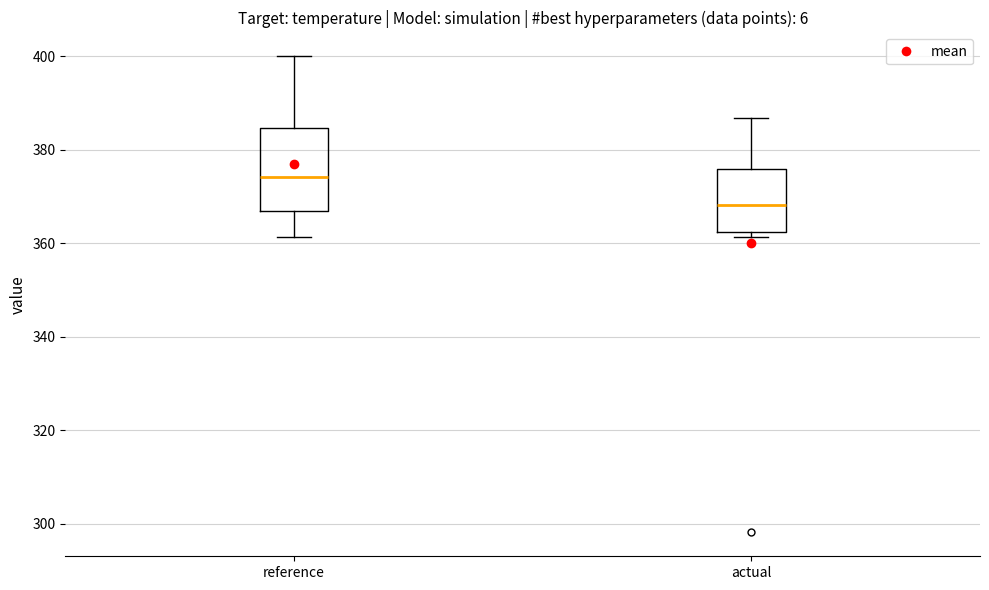

Reading left to right, read every box against the y-axis: the position of its median line, the range the box covers, and the ends of its whiskers. The values are not printed on the chart, so give them approximately, as read against the axis.

reference: median 374, box 366 to 384, whiskers 362 to 400
actual: median 368, box 362 to 376, whiskers 362 (just below the box's lower edge) to 386